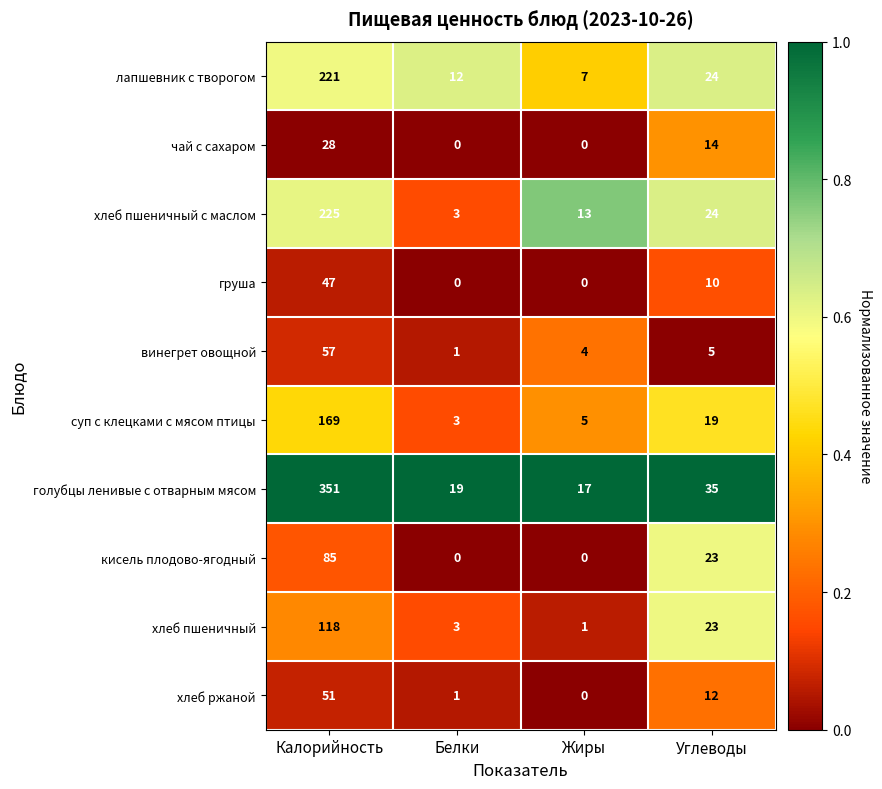

What is the difference between the highest and lowest values at Жиры?

17